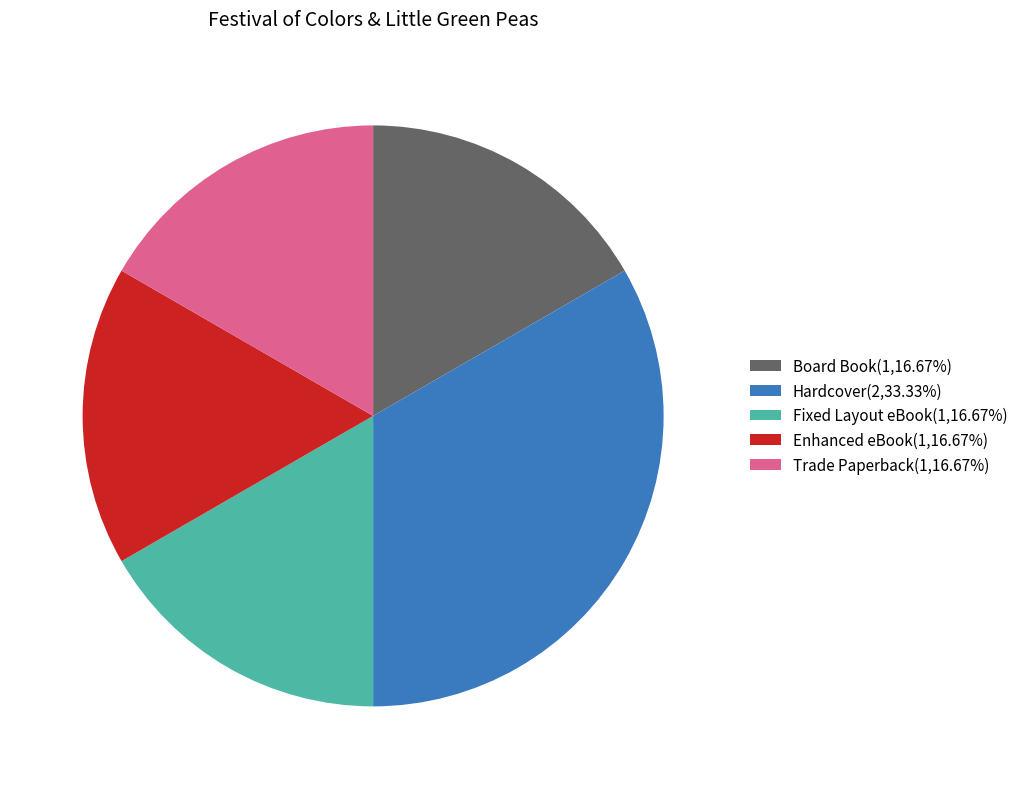

True or false: Trade Paperback accounts for 17% of the total.

True